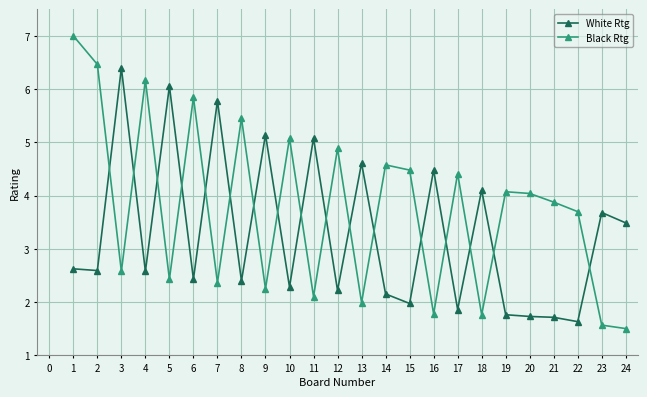

Rank the series by their maximum value, from highest to lowest.

Black Rtg, White Rtg